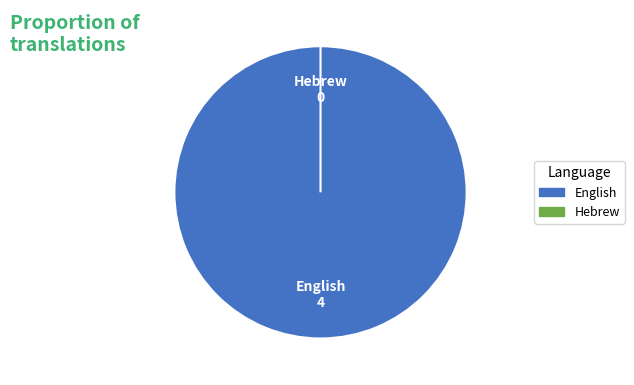

Is it true that Hebrew is 13% of the pie?

False